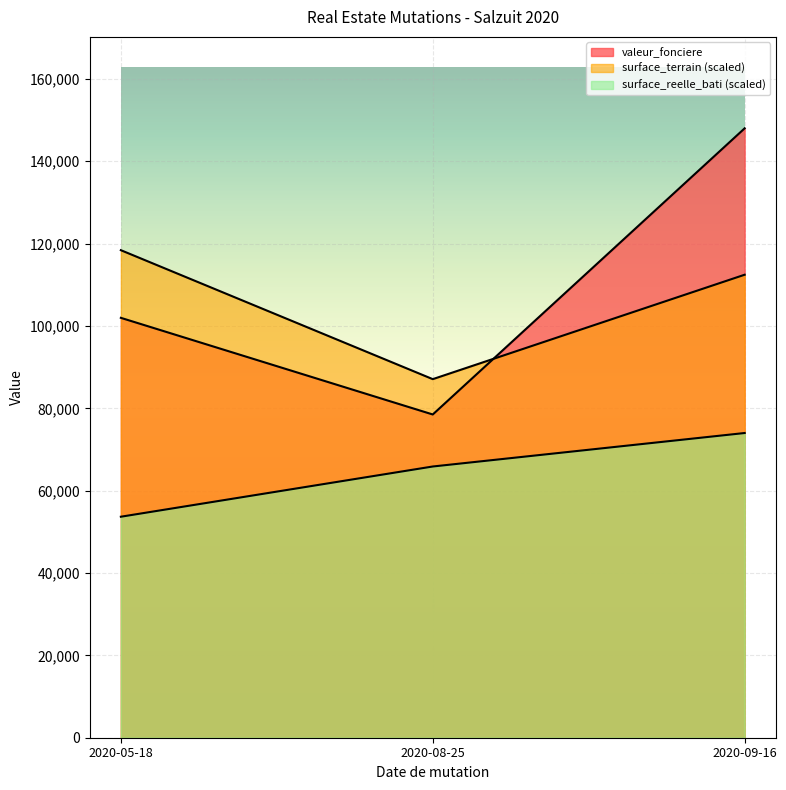

What is the difference between the maximum and minimum values in the surface_reelle_bati series?

20329.7